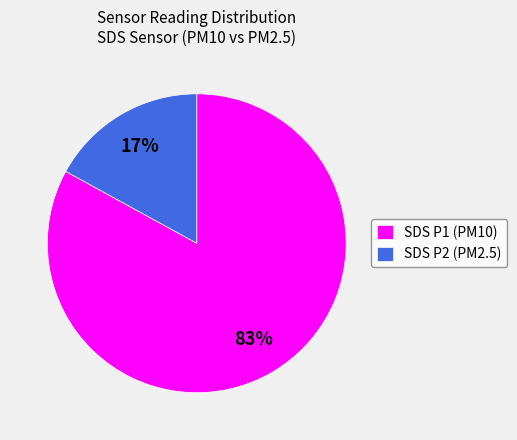

Rank the categories by value from lowest to highest.

SDS P2 (PM2.5), SDS P1 (PM10)